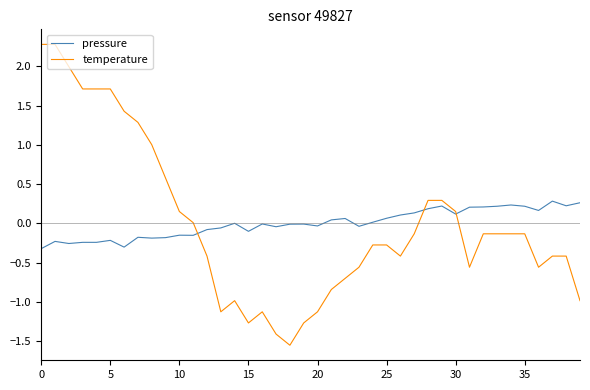

What are all the series names shown in the legend?

pressure, temperature